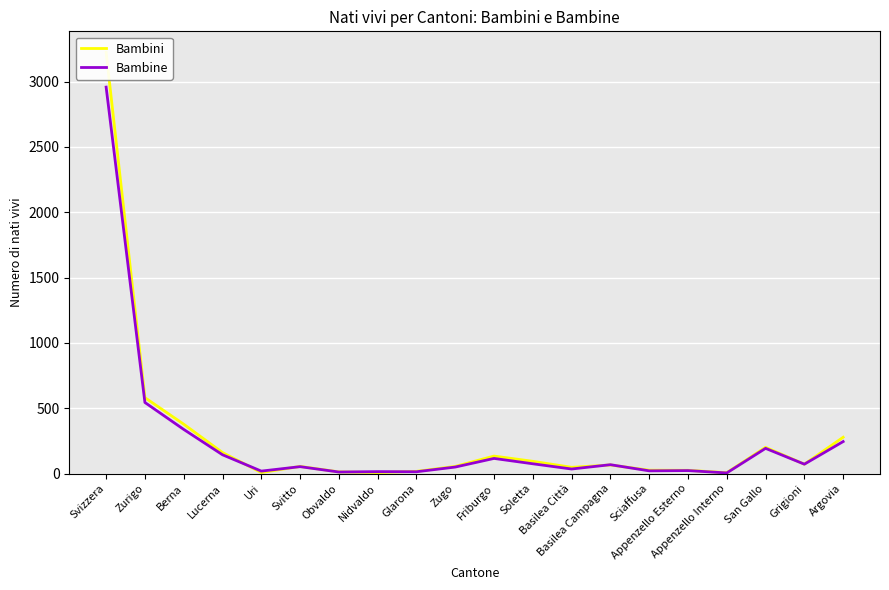

What is the difference between the maximum and second lowest values in the Bambine series?

2945